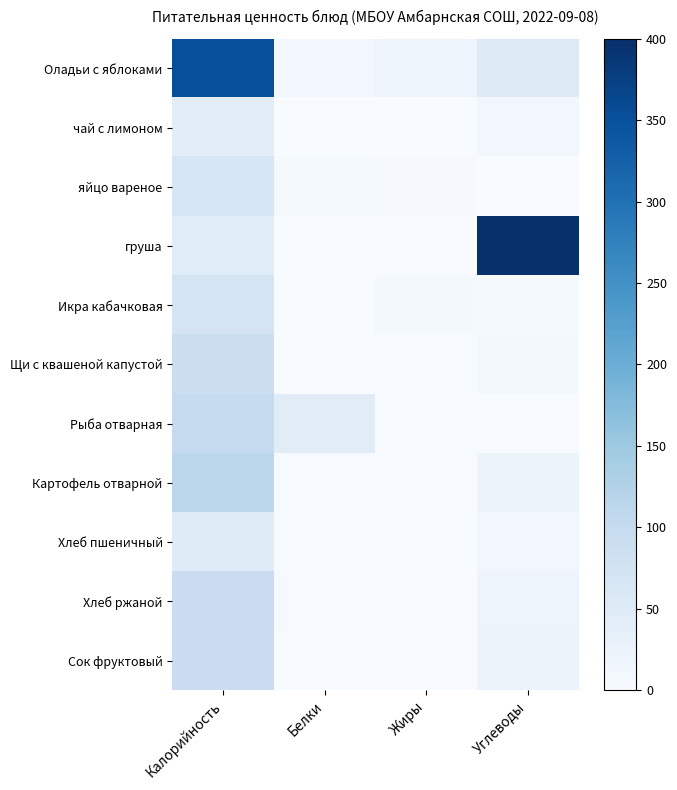

What is the total value across all series at Углеводы?

553.1